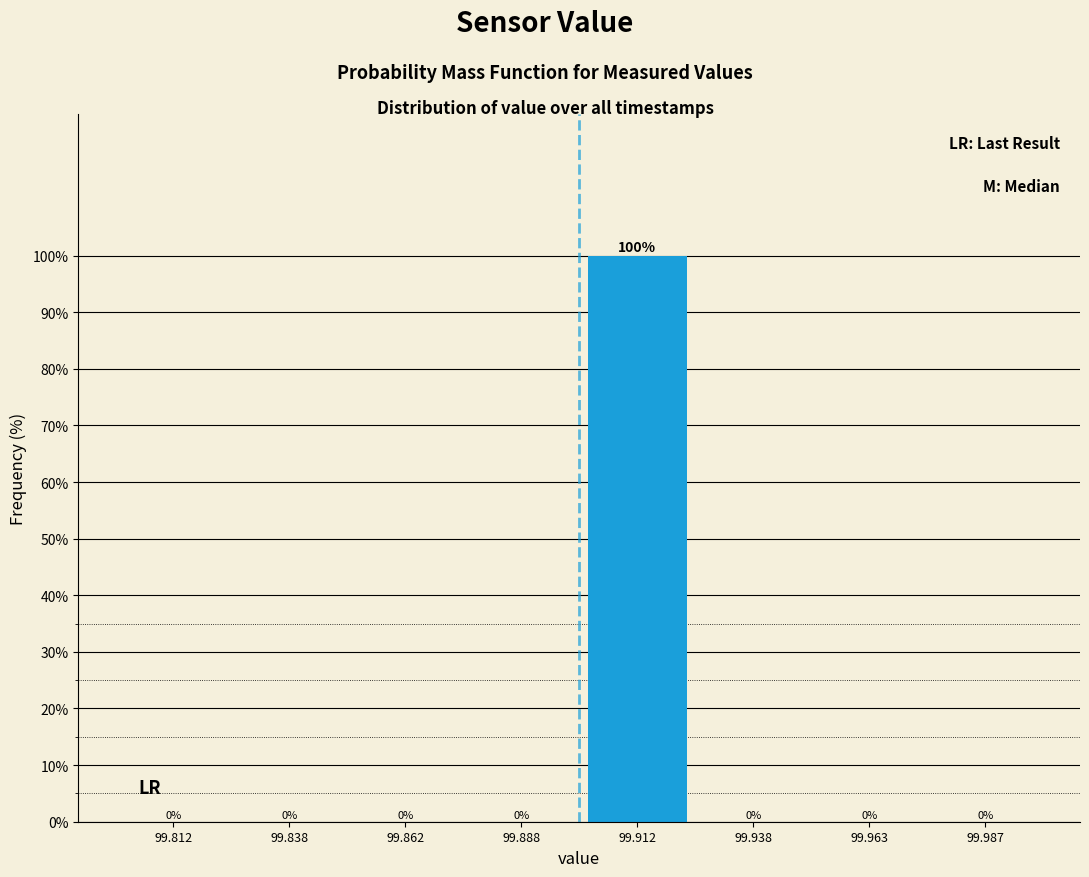

Reading left to right, extract all data points from this chart.

99.812=0	99.838=0	99.862=0	99.888=0	99.912=100	99.938=0	99.963=0	99.987=0